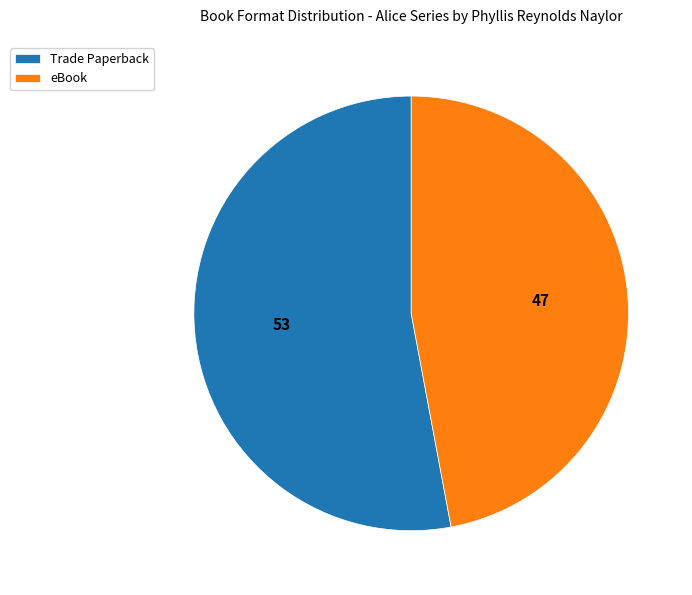

Is it true that Trade Paperback is 53% of the pie?

True